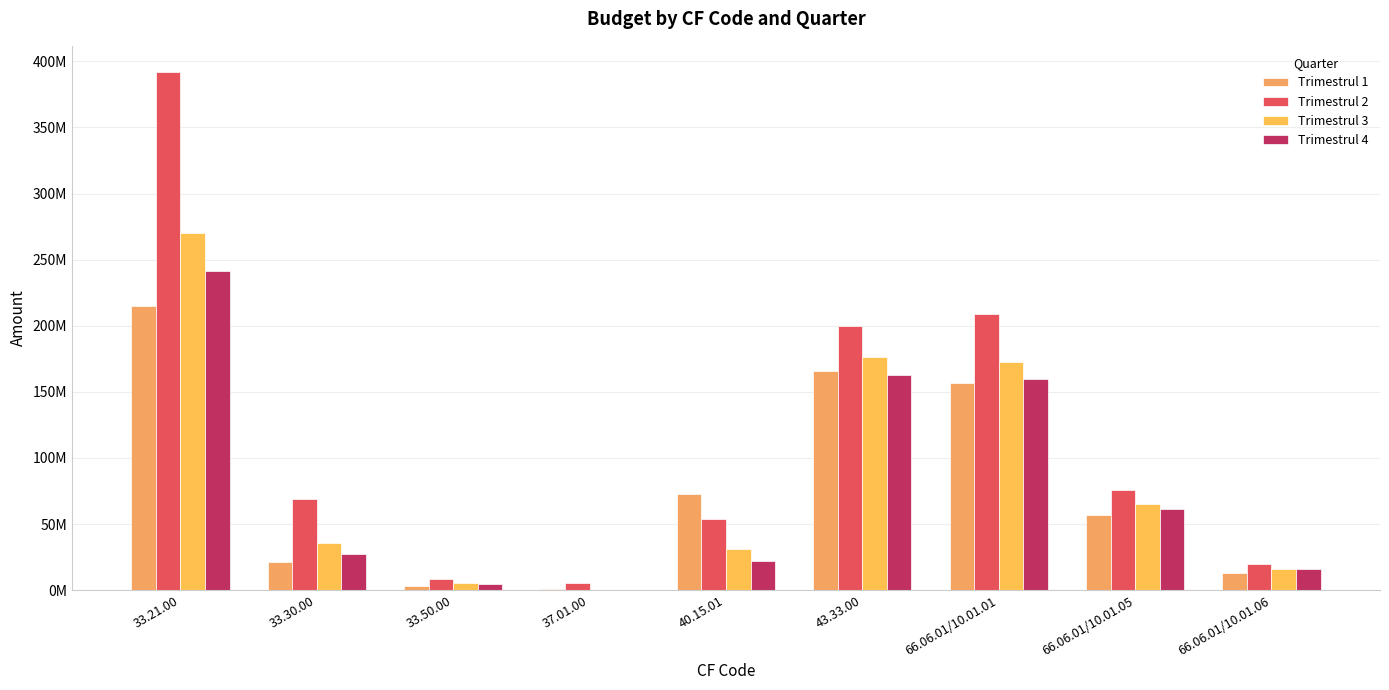

At which label does Trimestrul 4 reach its peak?

33.21.00